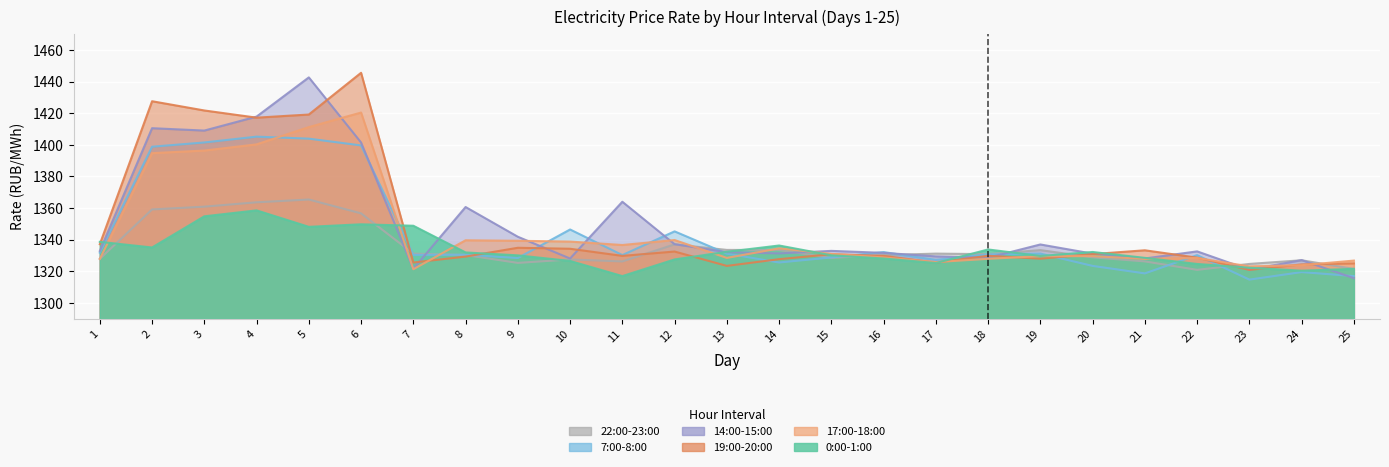

How many values in the 17:00-18:00 series exceed 1329?

14